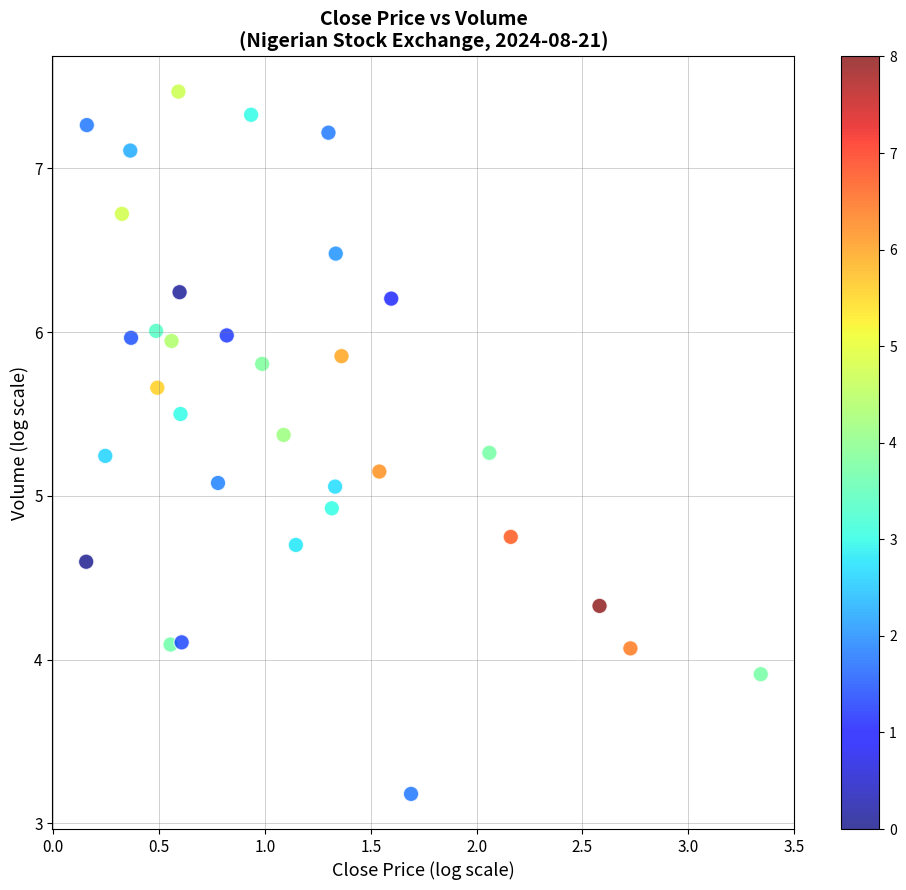

What is the range of X values (max minus min)?

3.2